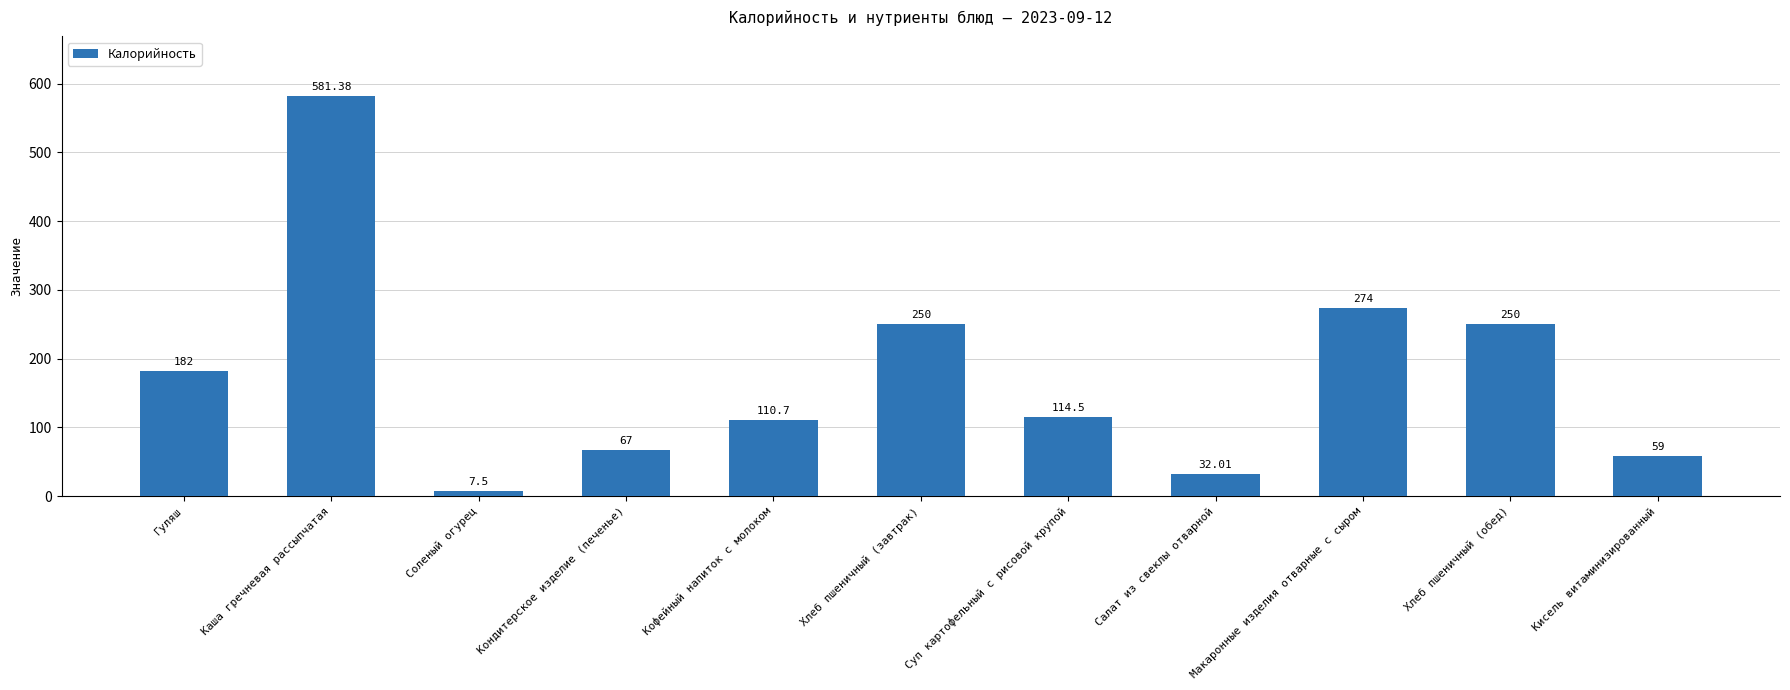

What is the sum of the values at Кисель витаминизированный and Кофейный напиток с молоком?

169.7